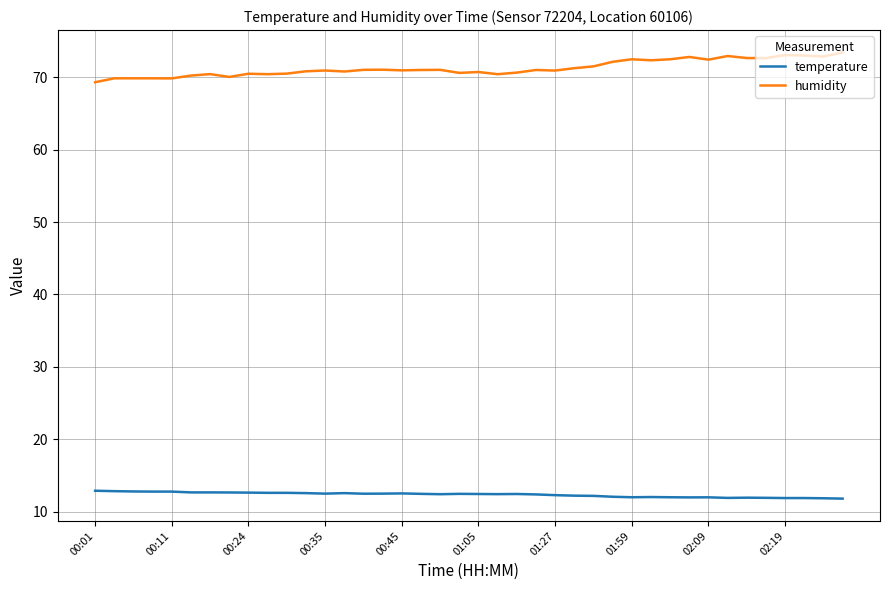

What is the lowest value of the temperature series?

11.8